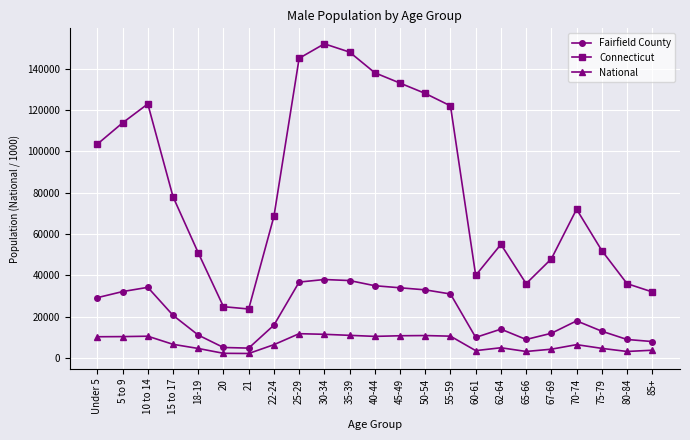

List the series in order of their overall mean, highest first.

Connecticut, Fairfield County, National